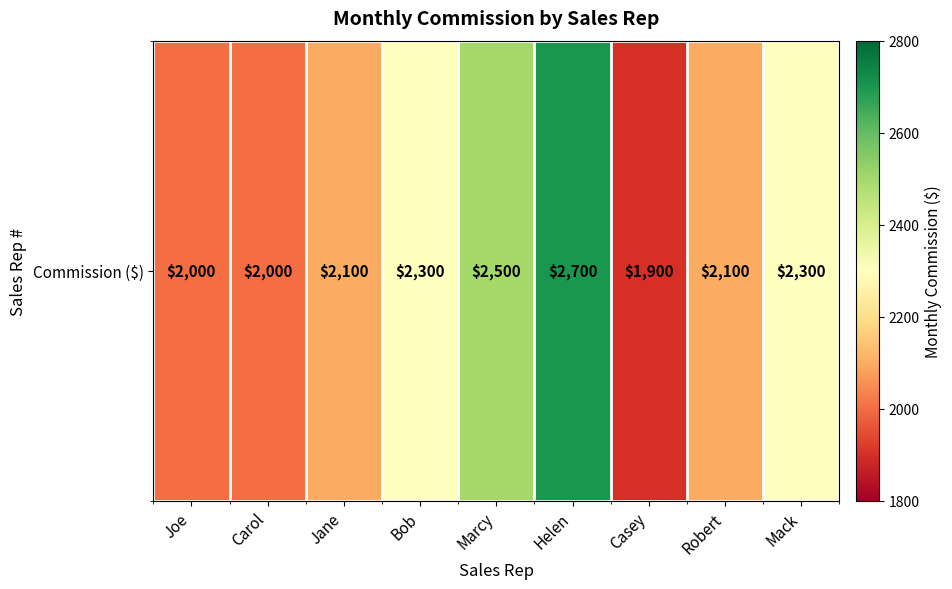

Rank the categories by value from lowest to highest.

Casey, Joe, Carol, Jane, Robert, Bob, Mack, Marcy, Helen